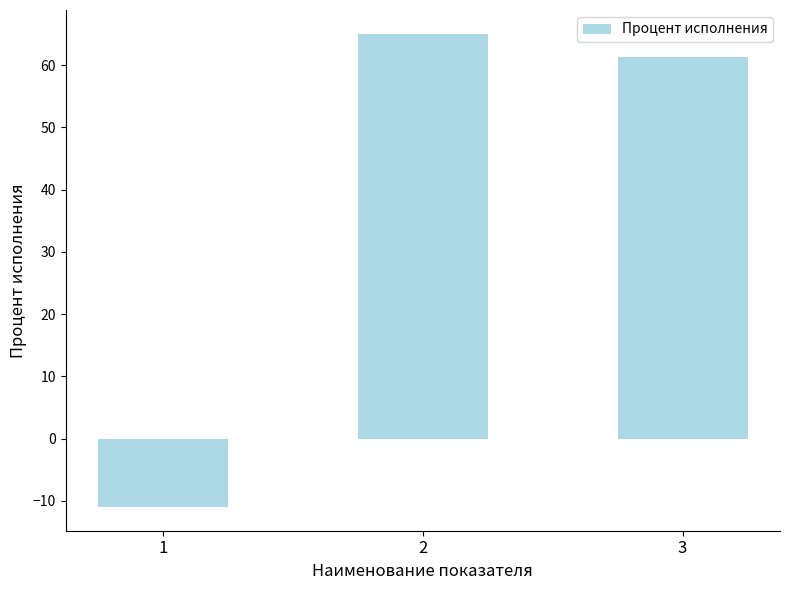

Rank the categories by value from highest to lowest.

2, 3, 1